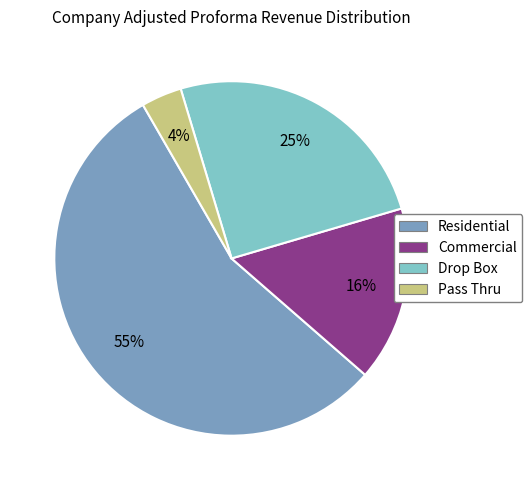

How many slices are in this pie chart?

4